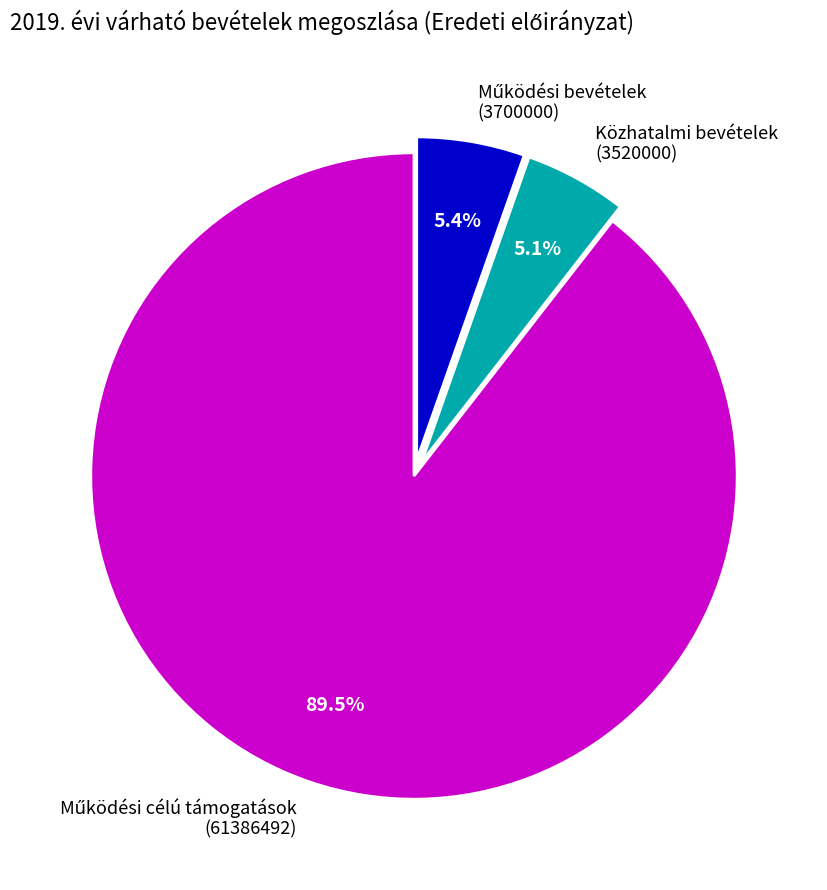

Is there any slice that represents more than half of the pie?

Yes